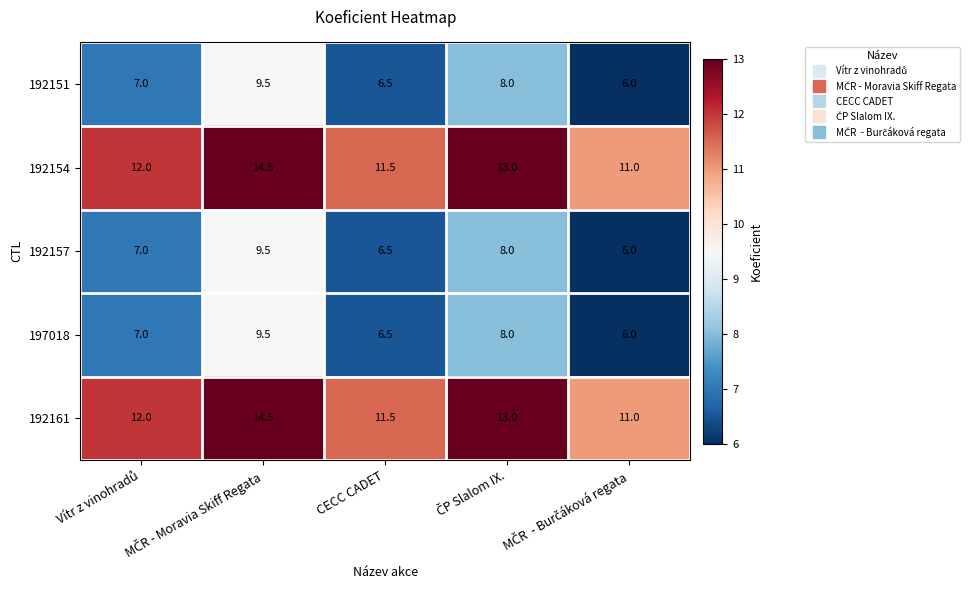

Count the 192154 values in the range 11 to 13.

4